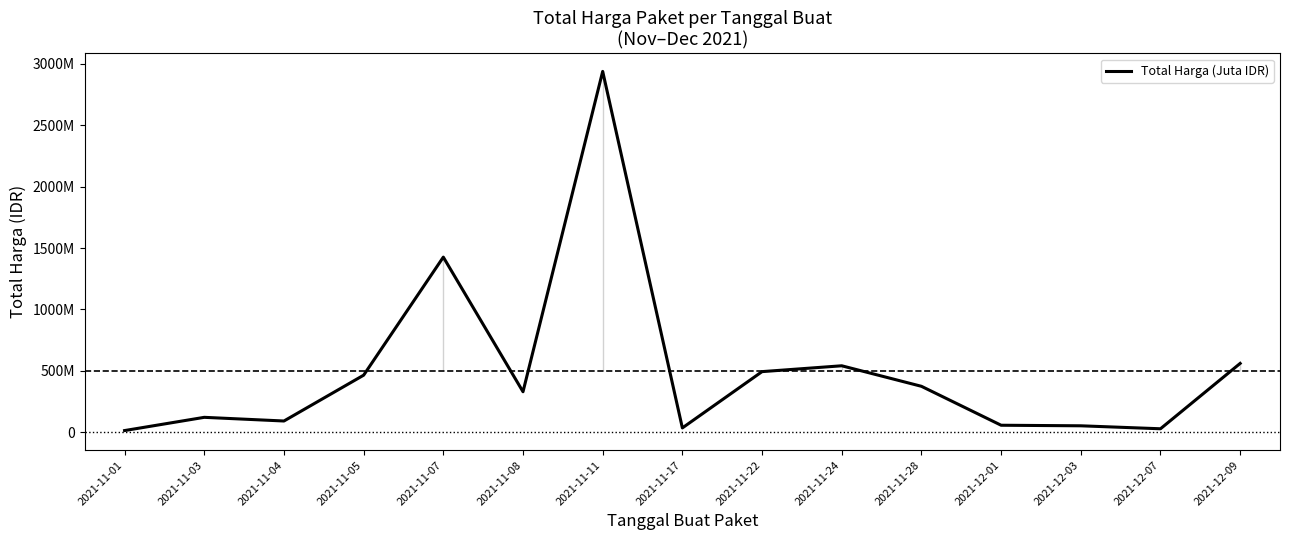

Reading right to left, what are all the values shown in this chart?

559971000	27412000	51601000	56152800	373404000	540634200	493000000	34292000	2938963240	329124000	1425867900	464002100	90672075	120613270	12787500